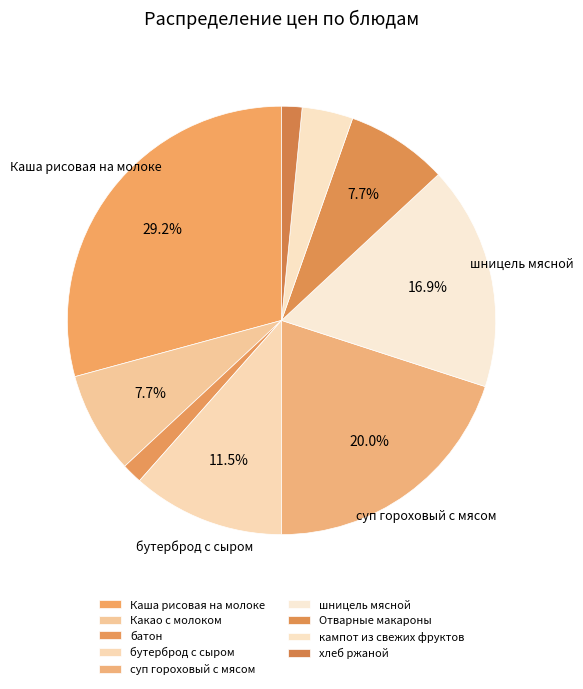

Which slice is the smallest?

батон